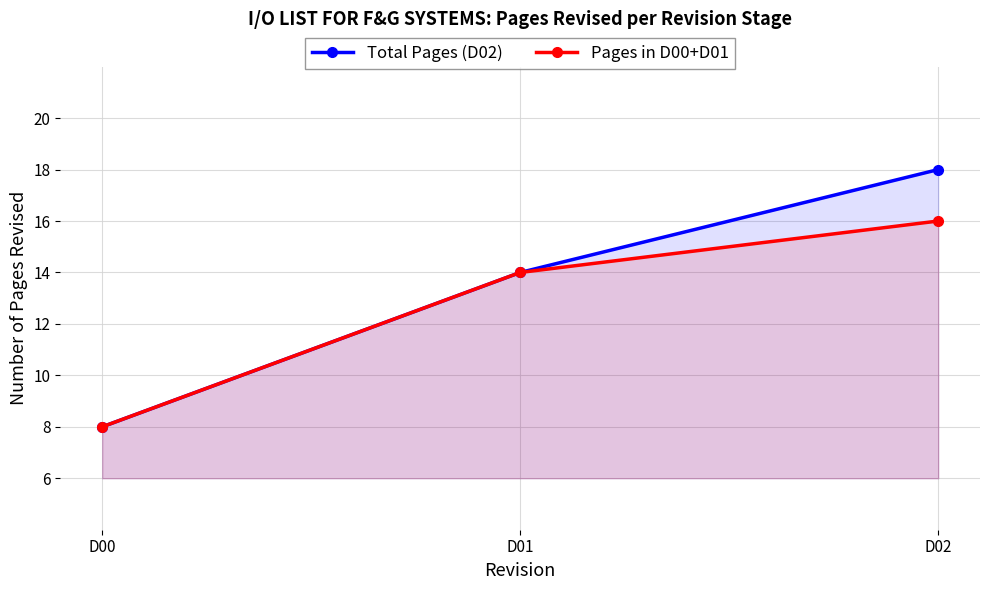

How many data points in Total Pages (D02) are less than 14?

1